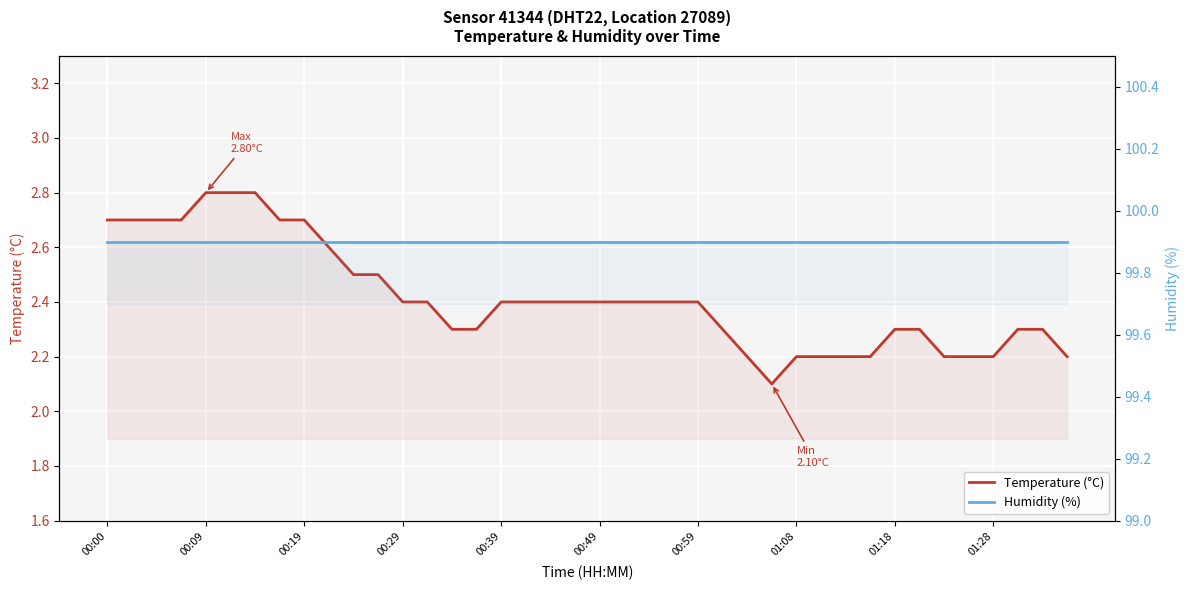

True or false: Humidity (%) has more than 2 interior local peaks.

False